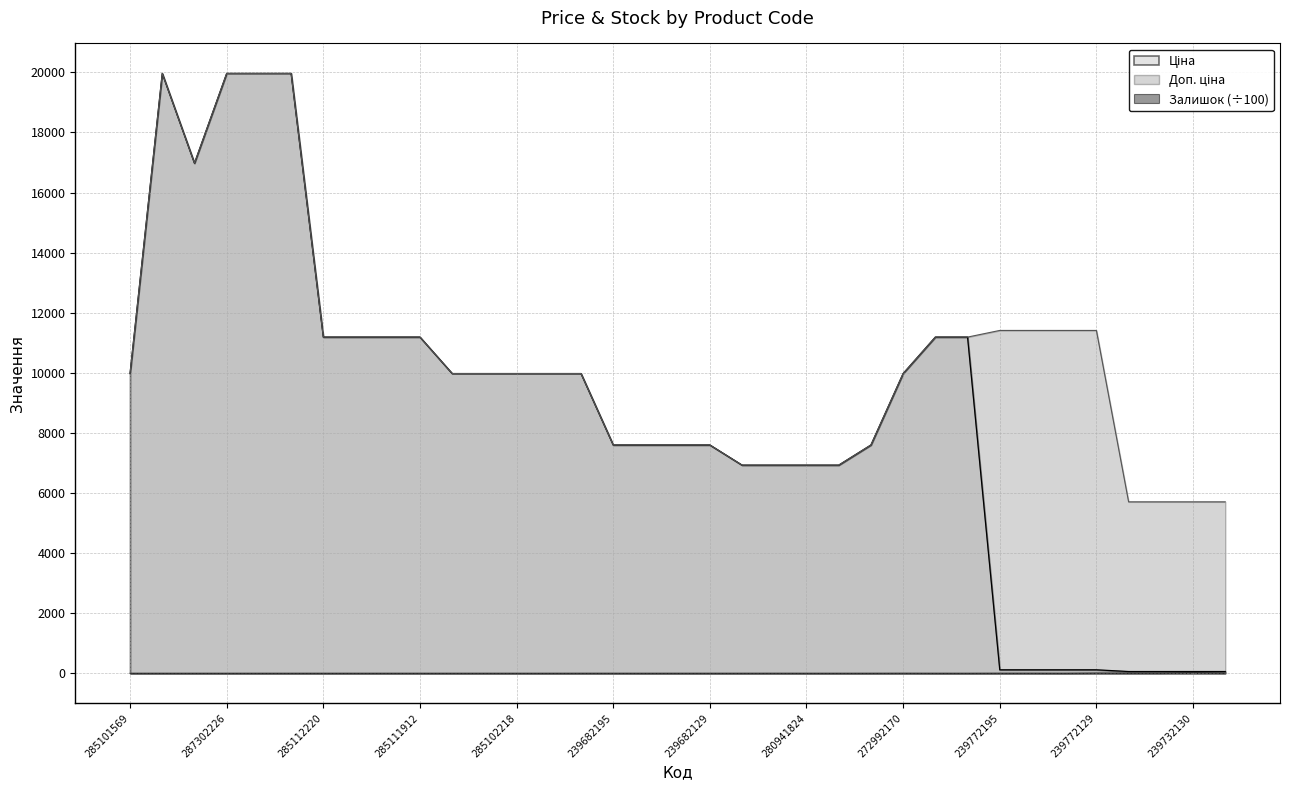

True or false: Ціна and Залишок cross at least once.

False